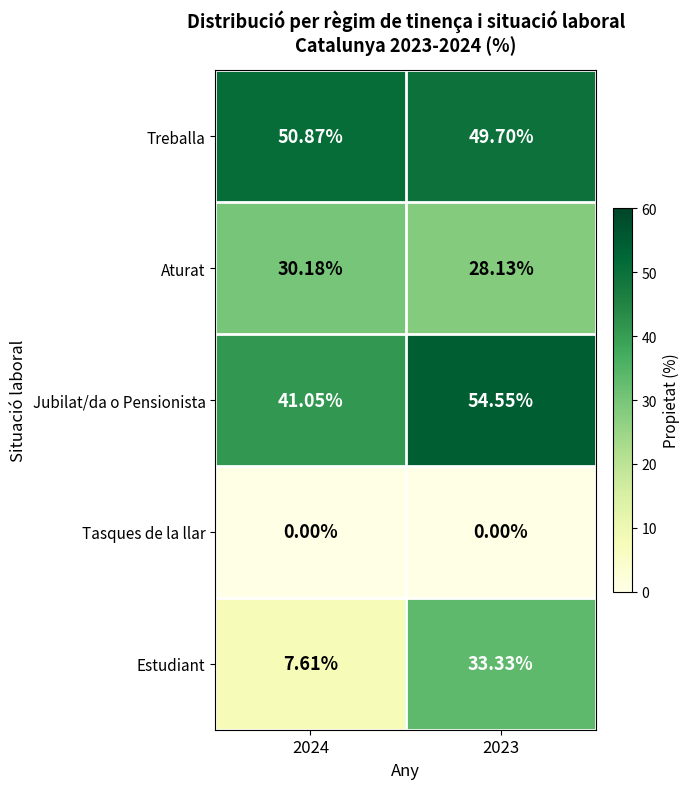

Which series has the largest total across all categories?

Treballa